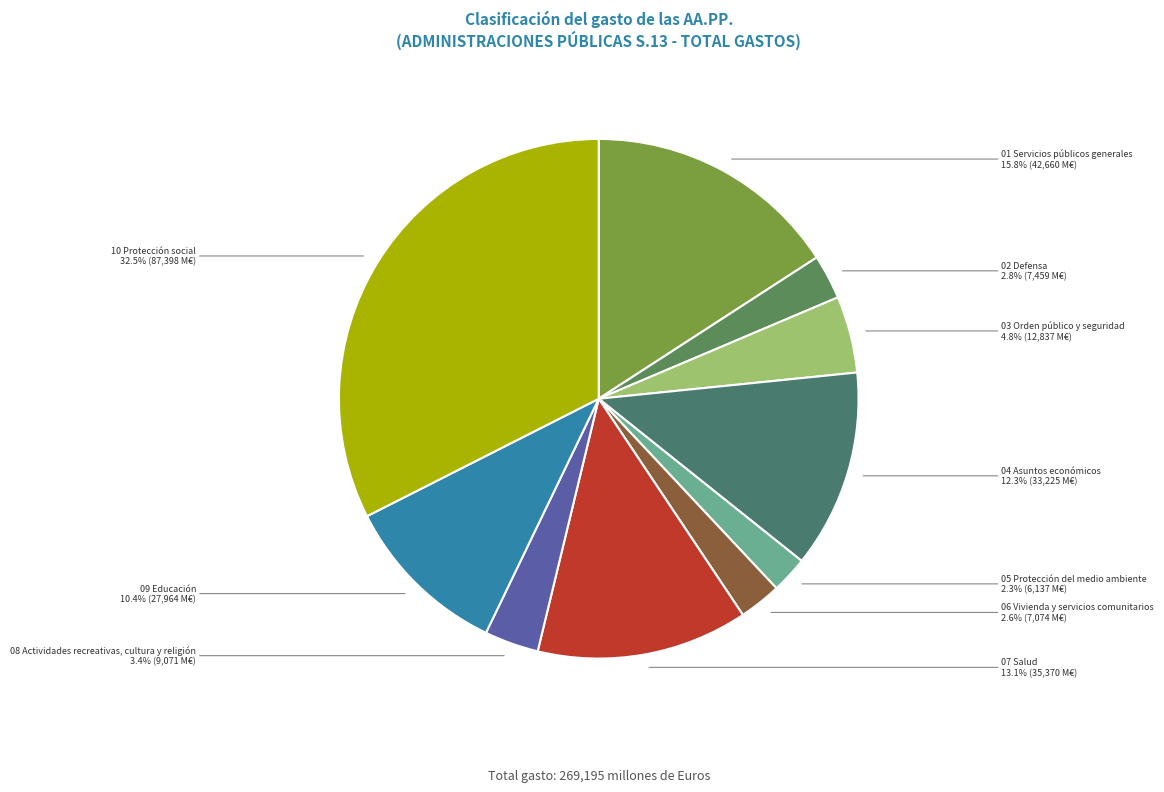

Is there a majority slice in this chart?

No